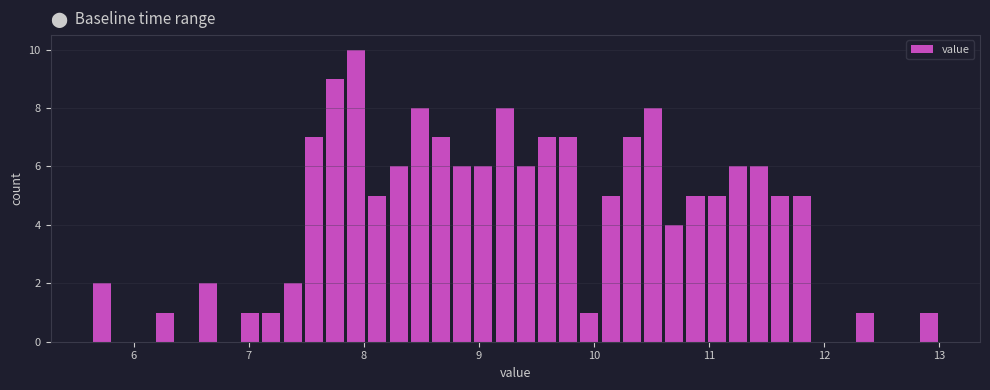

Around what value on the x-axis is the tallest bar? Give the approximate position of its centre, as read against the axis.

7.9